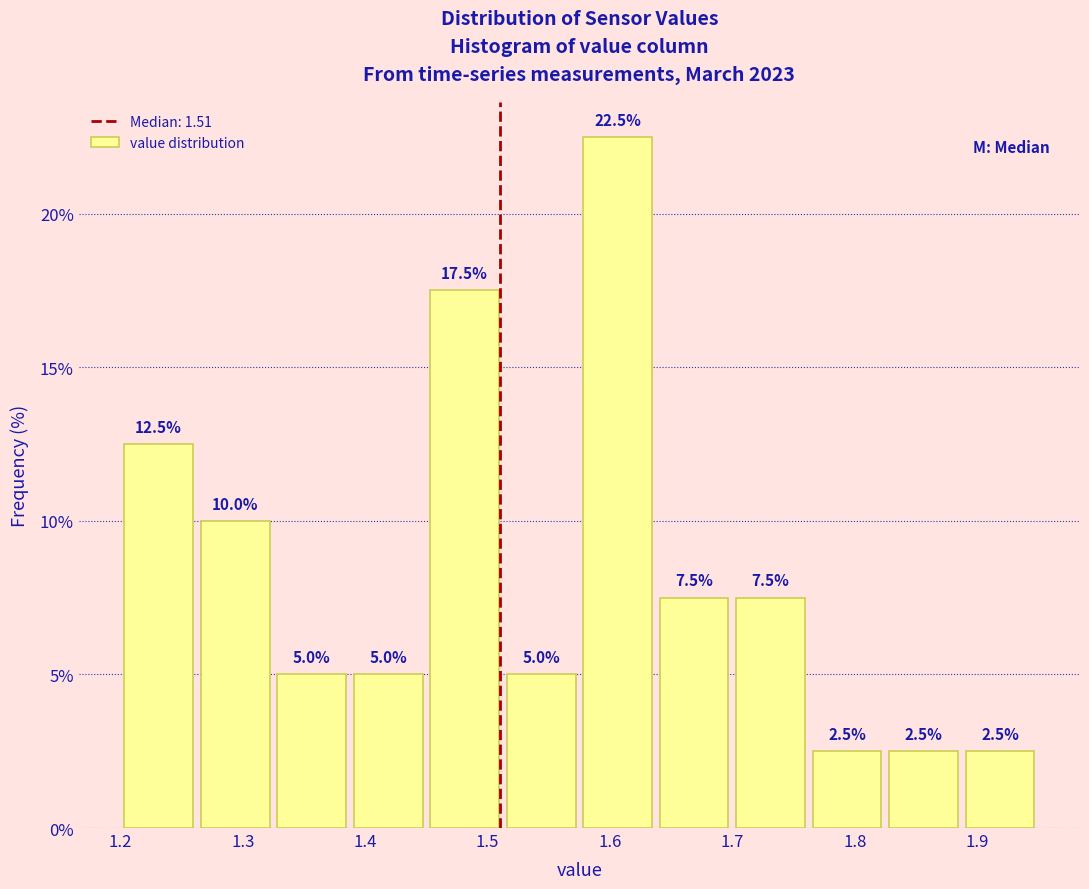

What is the height of the bar covering 1.83 to 1.89 on the x-axis? The bar edges are not printed on the chart, so give them approximately, as read against the axis.

2.5